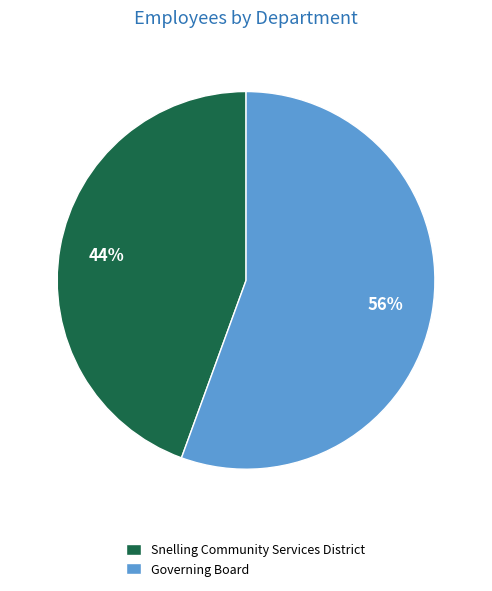

Between Snelling Community Services District and Governing Board, which is larger?

Governing Board